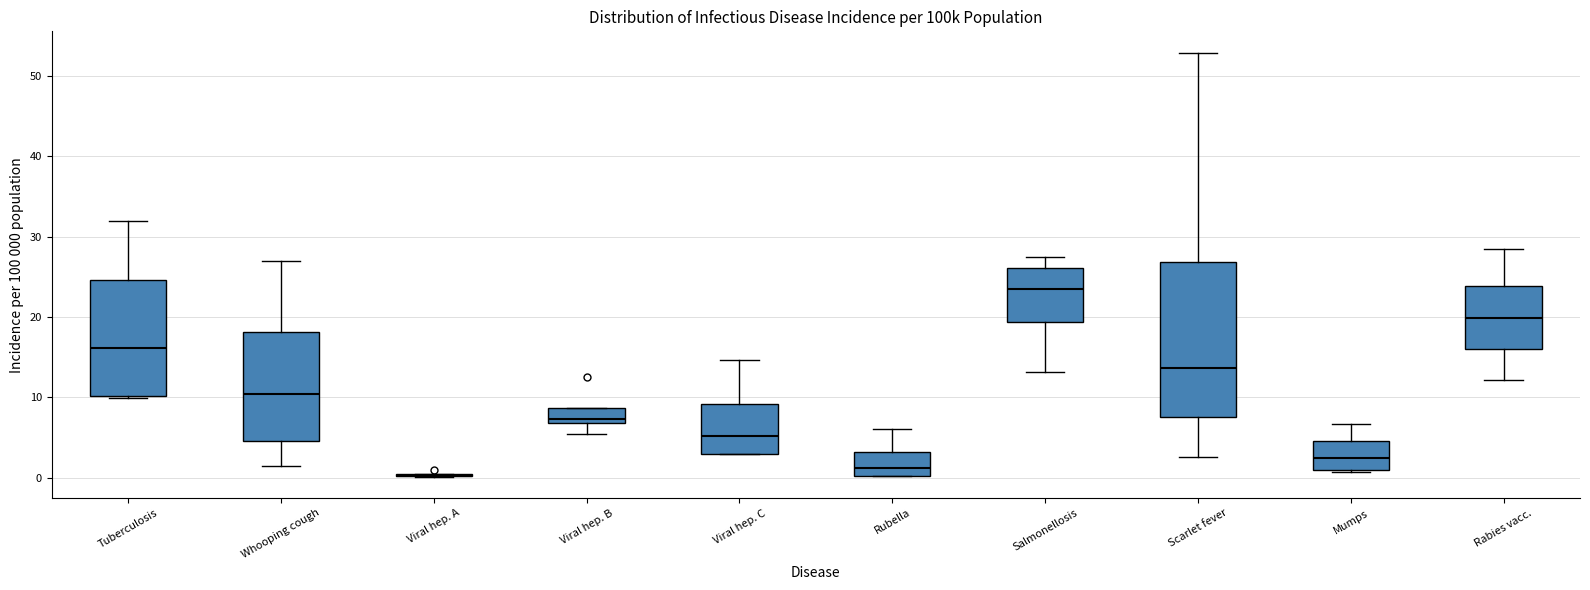

Where is the upper edge of the box for Tuberculosis on the y-axis? The values are not printed on the chart, so give them approximately, as read against the axis.

25